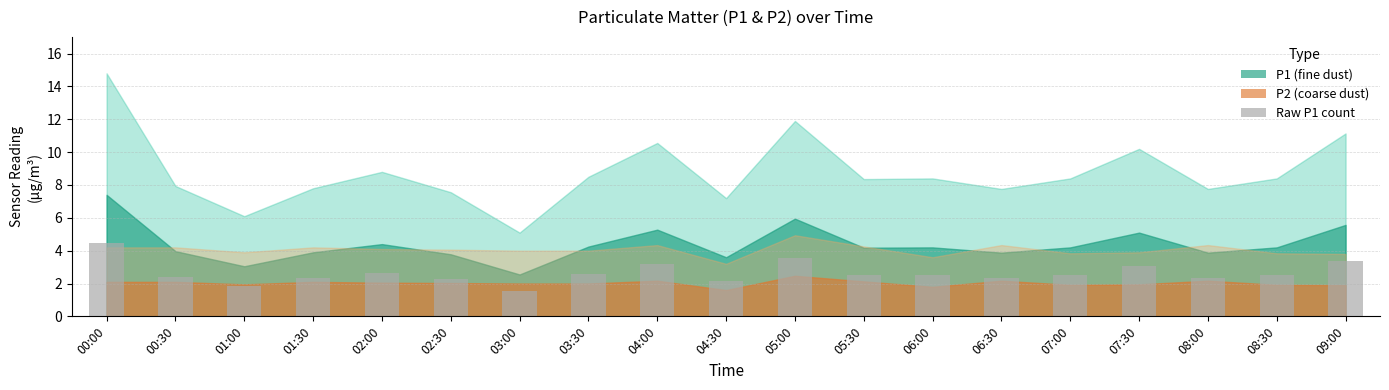

Is it true that the value at 01:00 is 0.9?

False